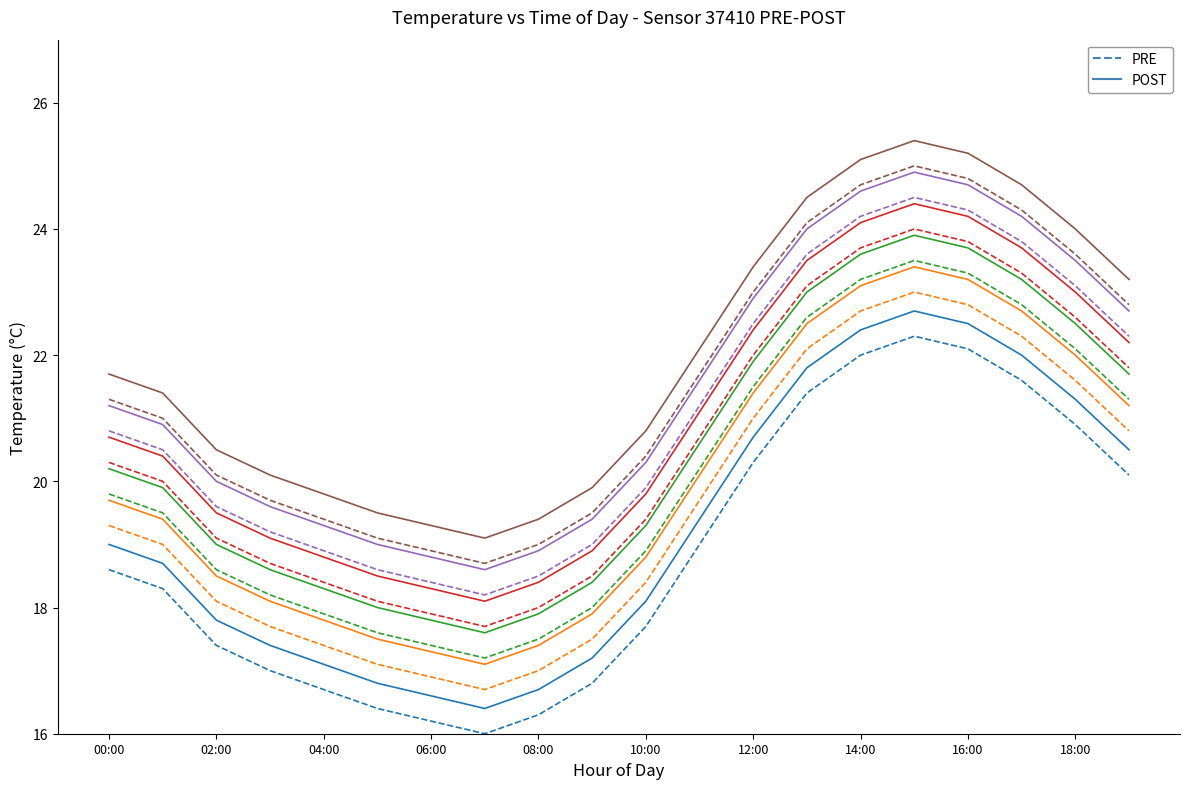

Rank the series at 13 from highest to lowest value.

POST, PRE